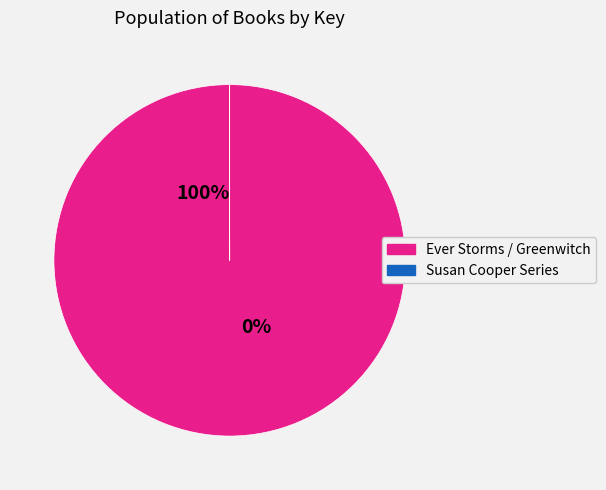

Which slice represents more than half of the pie?

Ever Storms